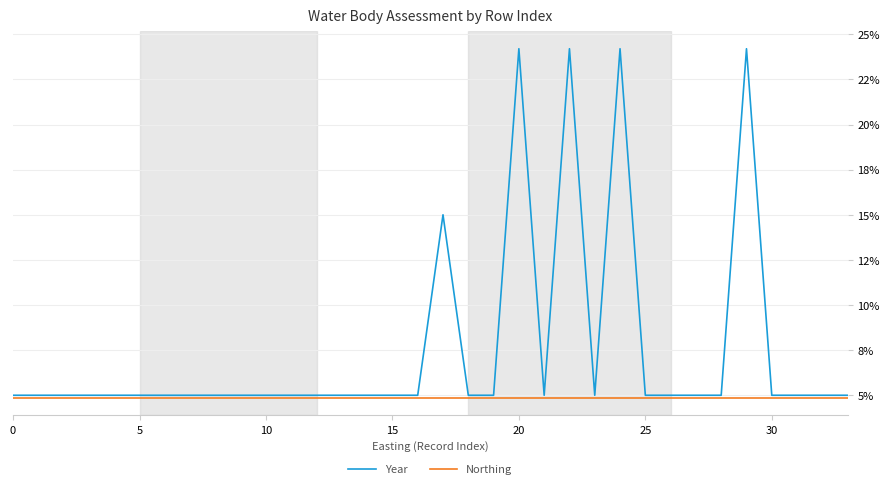

True or false: Northing and Year cross at least once.

False